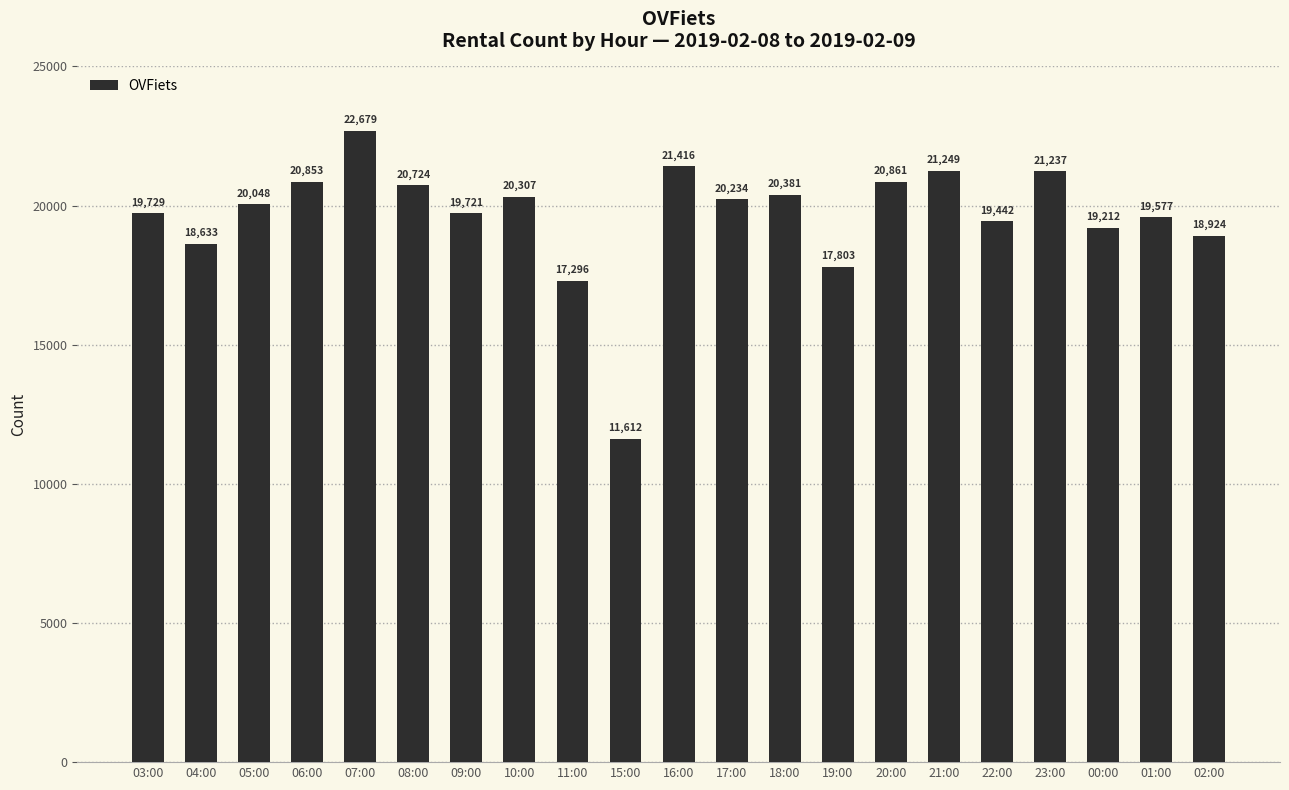

List the labels in order of value, largest first.

07:00, 16:00, 21:00, 23:00, 20:00, 06:00, 08:00, 18:00, 10:00, 17:00, 05:00, 03:00, 09:00, 01:00, 22:00, 00:00, 02:00, 04:00, 19:00, 11:00, 15:00